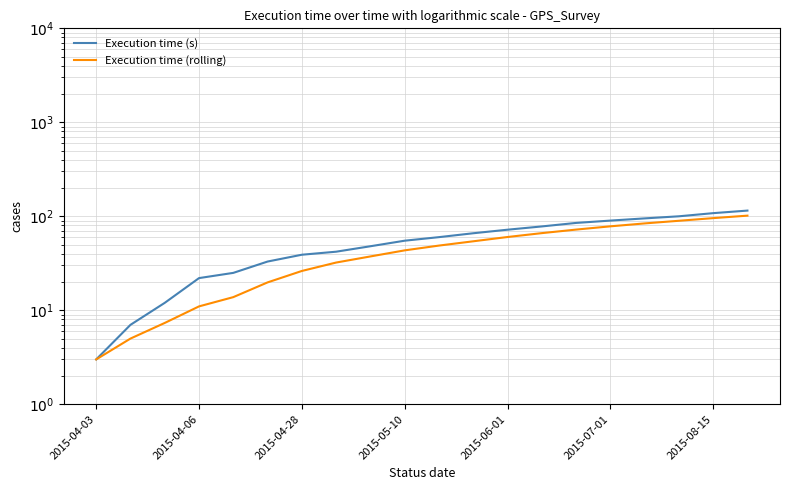

Which series has the largest total across all categories?

Execution time (s)